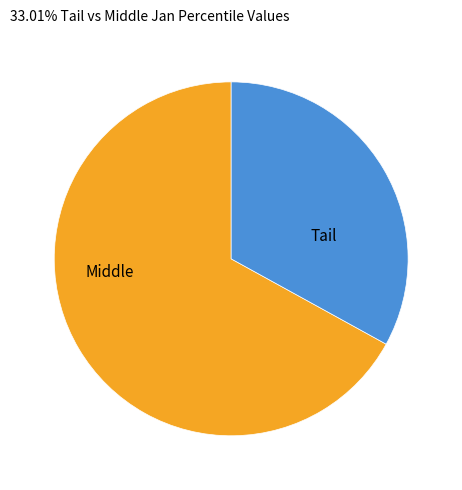

How many segments does this pie chart have?

2